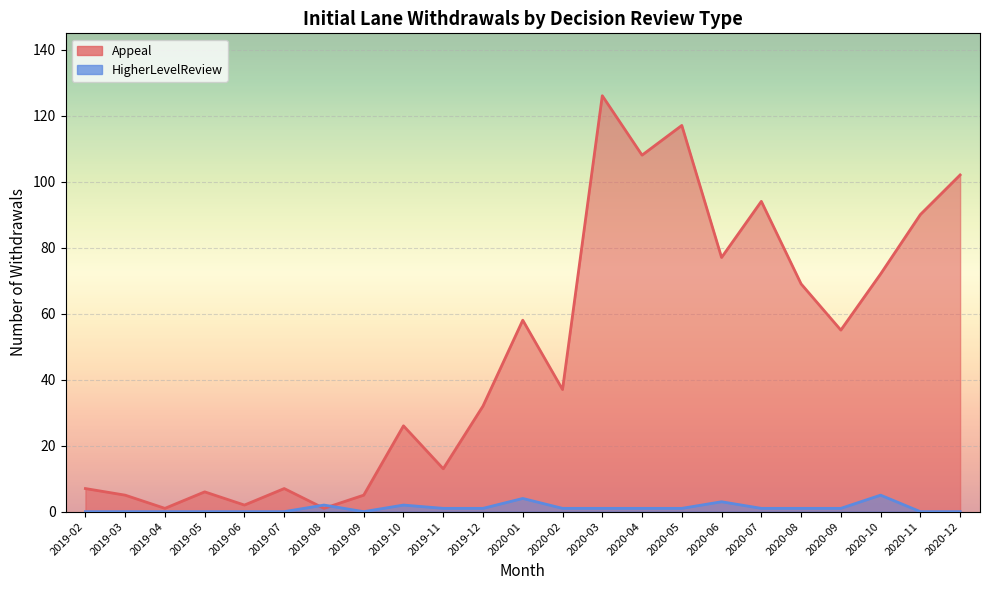

Reading left to right, extract all data points from this chart.

Appeal: 2019-02=7	2019-03=5	2019-04=1	2019-05=6	2019-06=2	2019-07=7	2019-08=1	2019-09=5	2019-10=26	2019-11=13	2019-12=32	2020-01=58	2020-02=37	2020-03=126	2020-04=108	2020-05=117	2020-06=77	2020-07=94	2020-08=69	2020-09=55	2020-10=72	2020-11=90	2020-12=102
HigherLevelReview: 2019-02=0	2019-03=0	2019-04=0	2019-05=0	2019-06=0	2019-07=0	2019-08=2	2019-09=0	2019-10=2	2019-11=1	2019-12=1	2020-01=4	2020-02=1	2020-03=1	2020-04=1	2020-05=1	2020-06=3	2020-07=1	2020-08=1	2020-09=1	2020-10=5	2020-11=0	2020-12=0